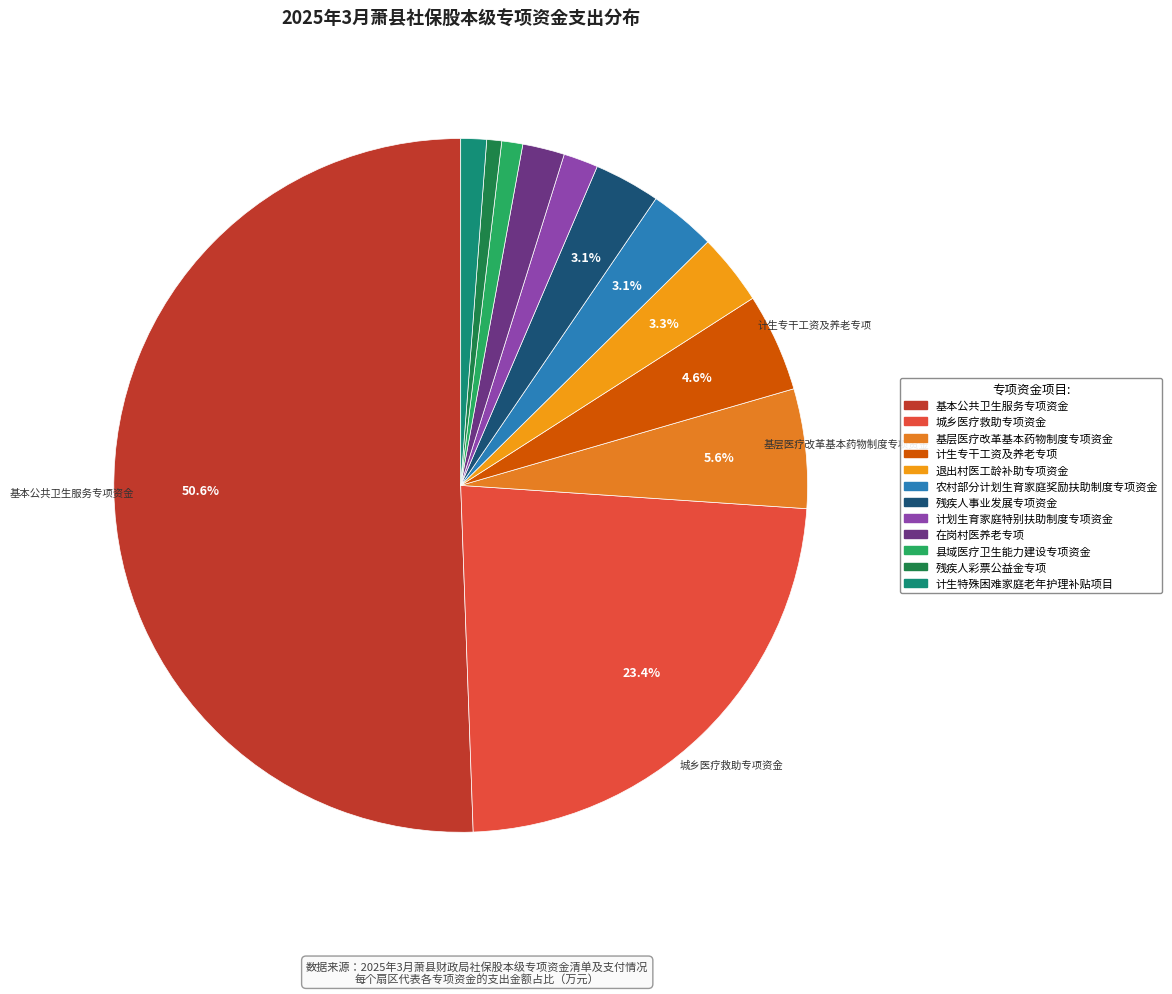

Is there any slice that represents more than half of the pie?

Yes